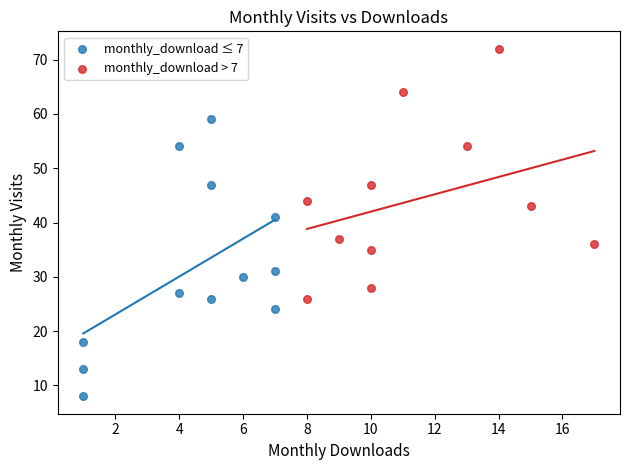

Which series reaches the maximum Y coordinate?

monthly_download > 7